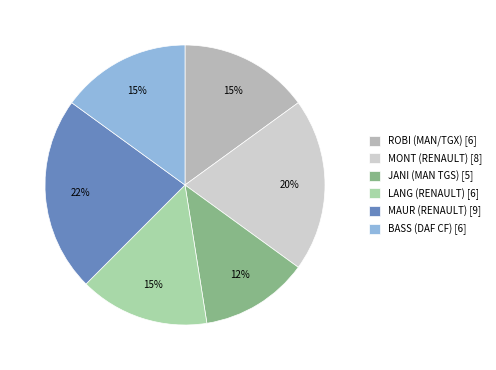

What is the largest slice in the pie chart?

MAUR (RENAULT) [9]